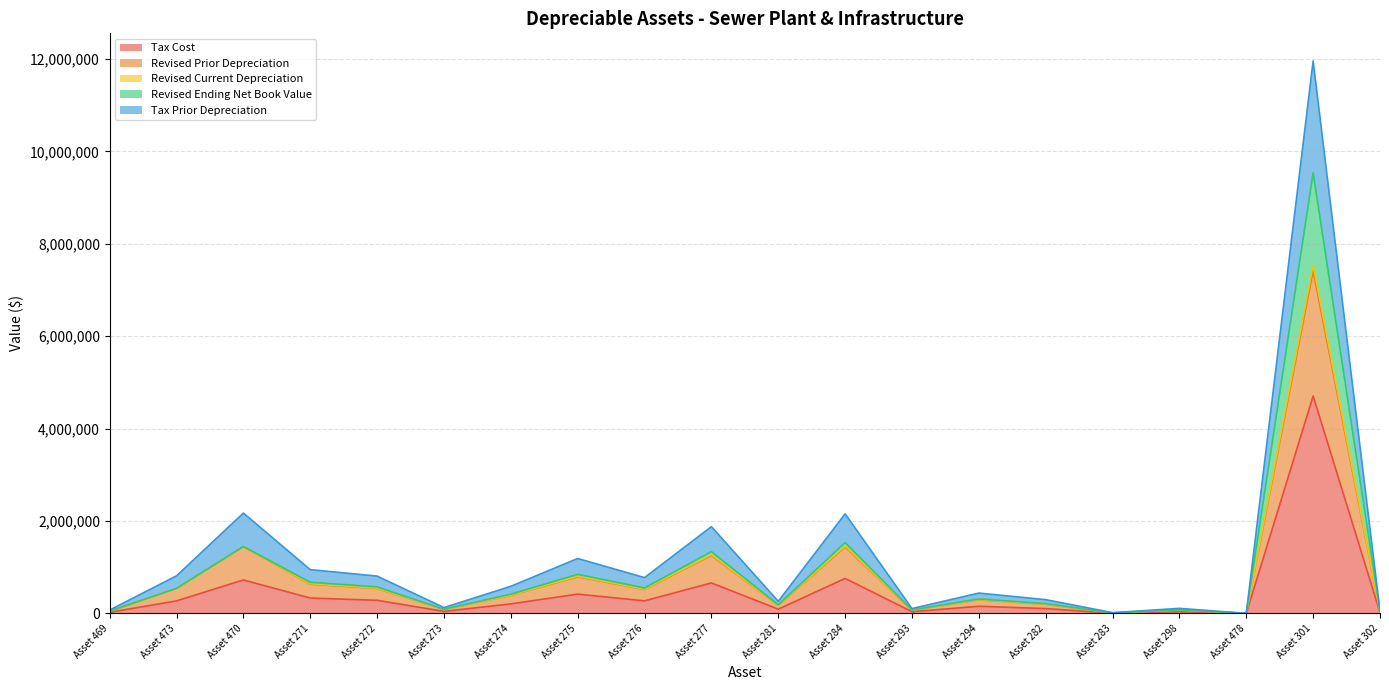

True or false: Tax Cost and Revised Prior Depreciation cross at least once.

False